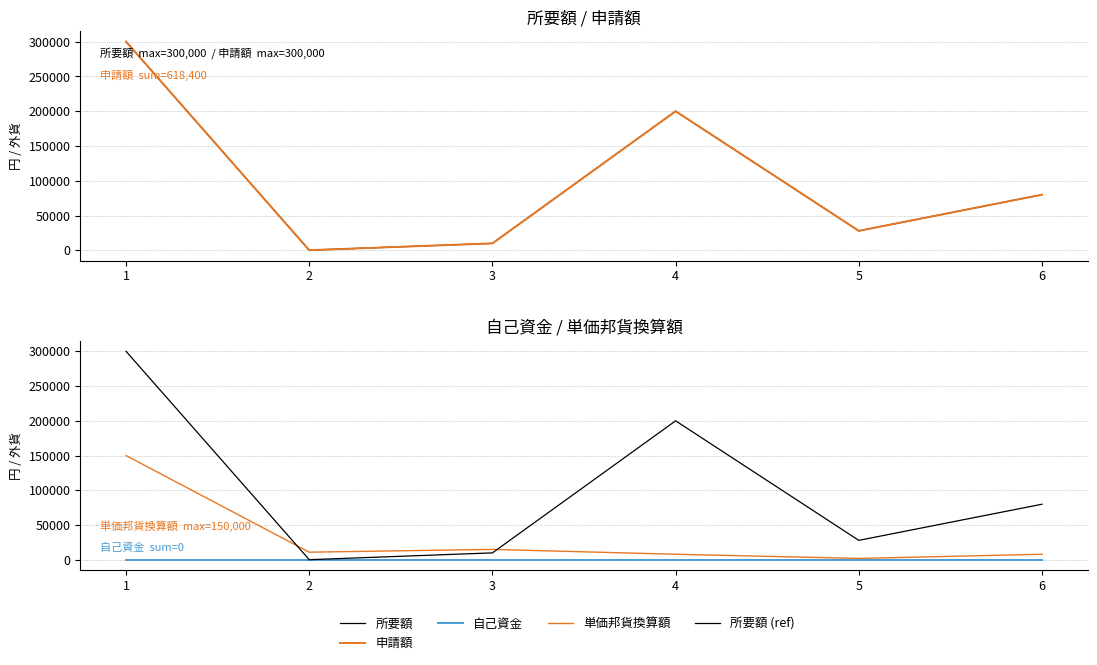

At how many categories does at least one series exceed 153694?

2